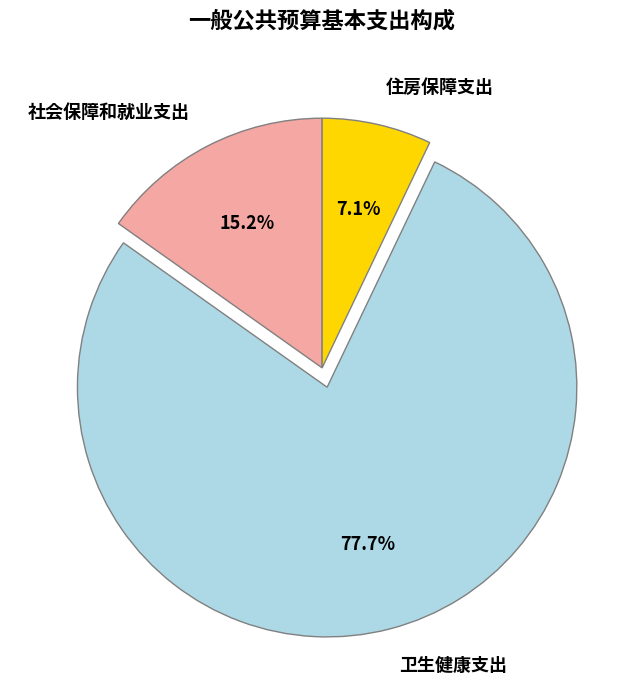

The 社会保障和就业支出 slice represents 15% of the pie. True or false?

True